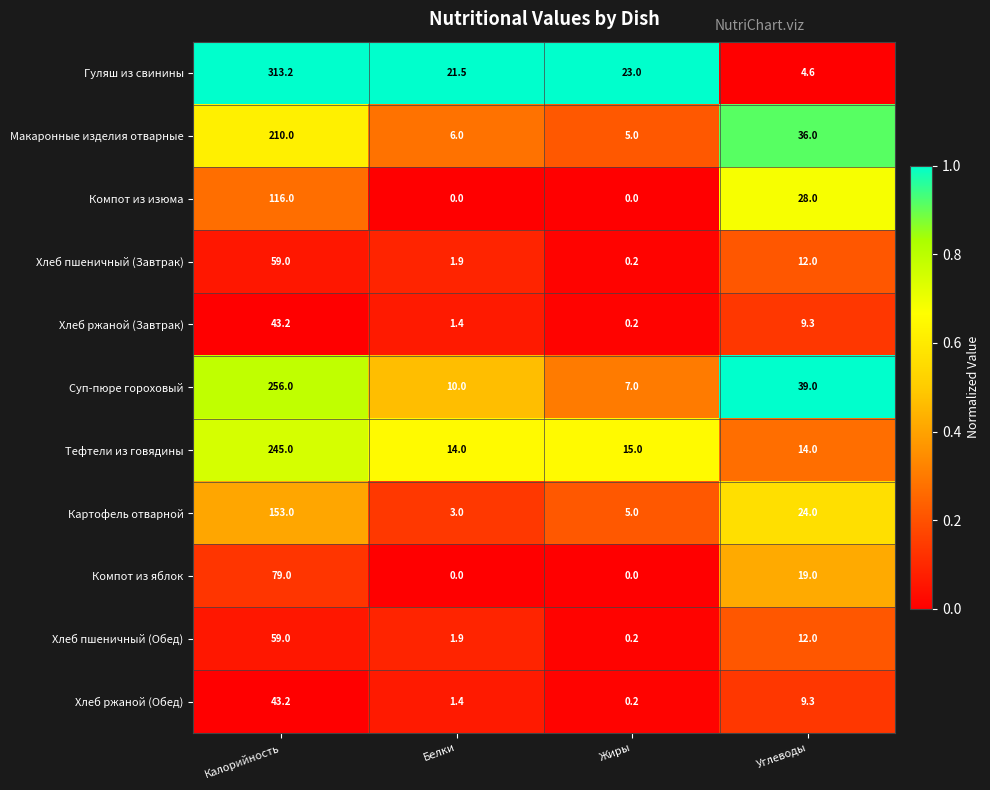

Which series has the widest spread of values?

Гуляш из свинины